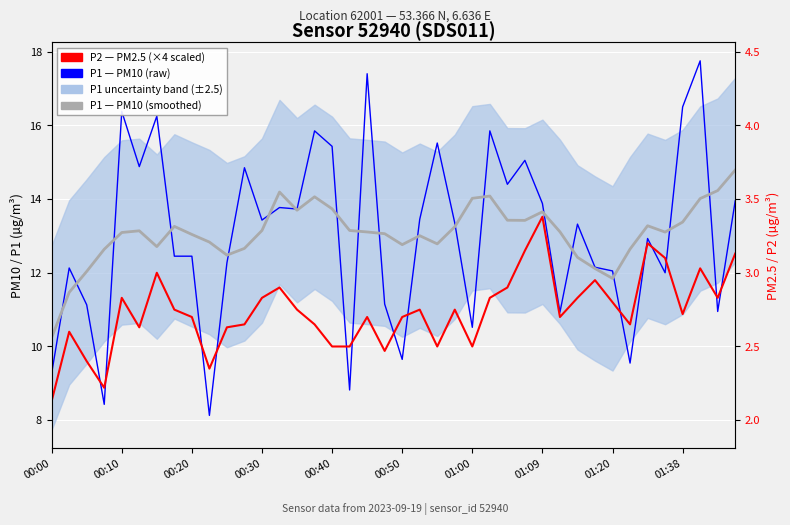

How many intersections are there between P1 — PM10 (raw) and P2 — PM2.5 (×4 scaled)?

14